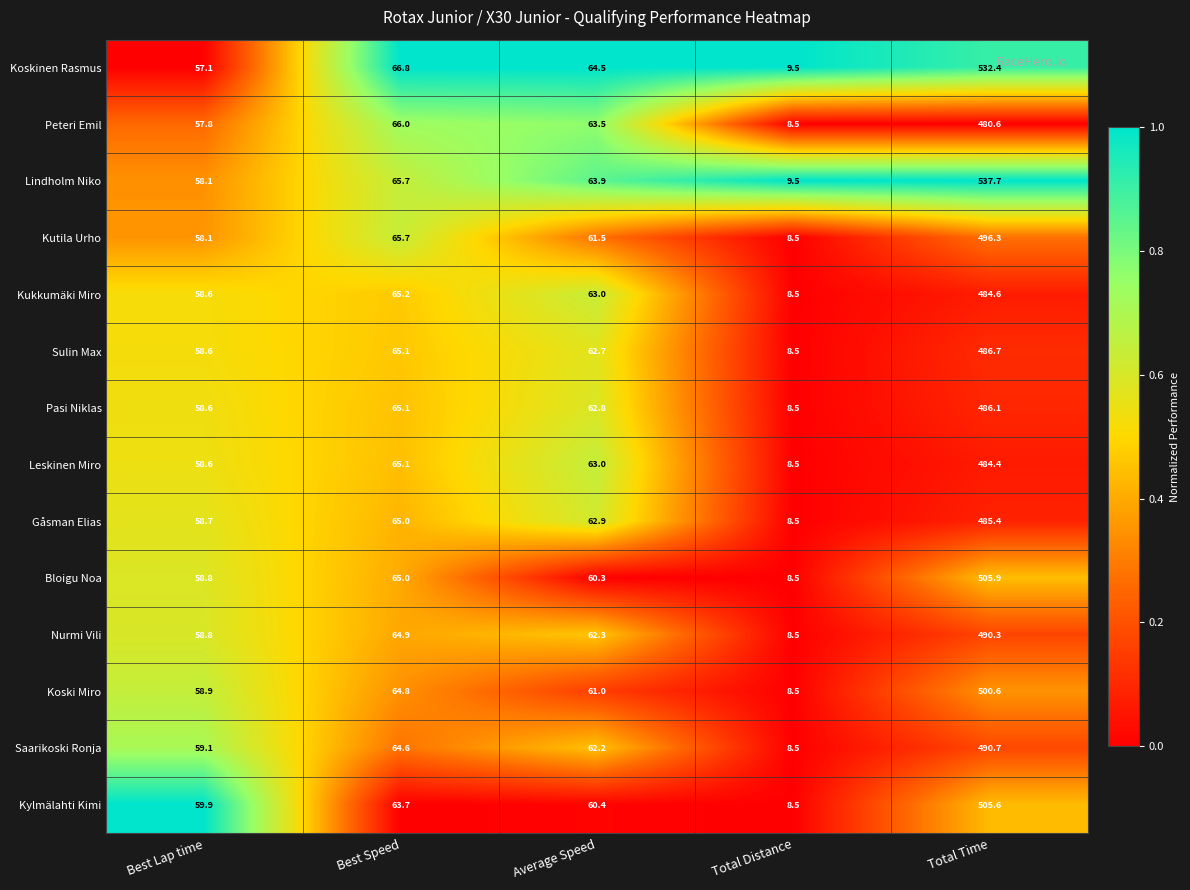

True or false: Bloigu Noa has a value of 58.8 at Best Lap time.

True